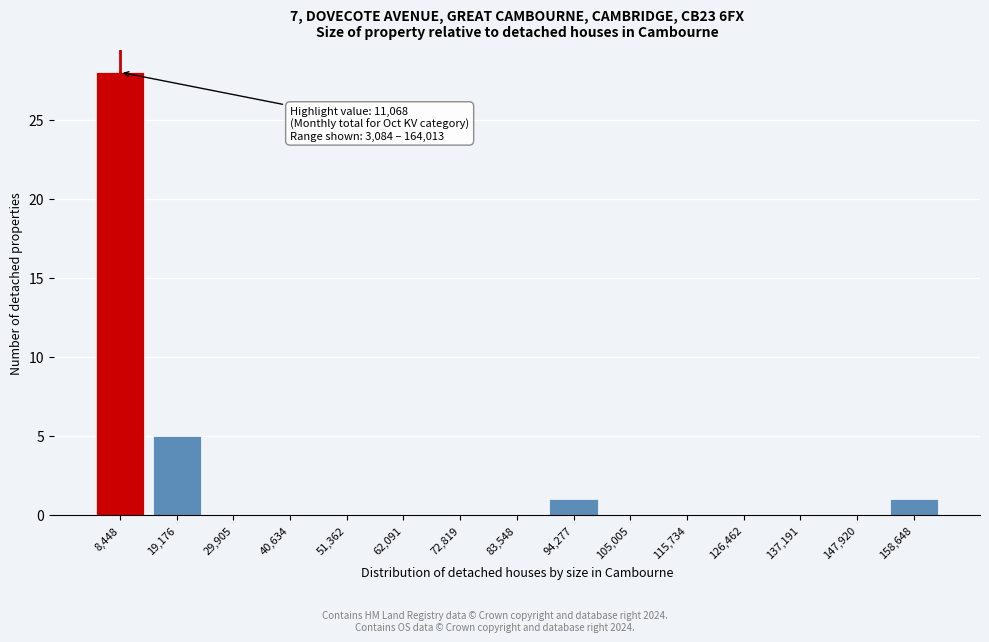

Reading left to right, list all the values displayed in this chart.

8,448=28	19,176=5	29,905=0	40,634=0	51,362=0	62,091=0	72,819=0	83,548=0	94,277=1	105,005=0	115,734=0	126,462=0	137,191=0	147,920=0	158,648=1